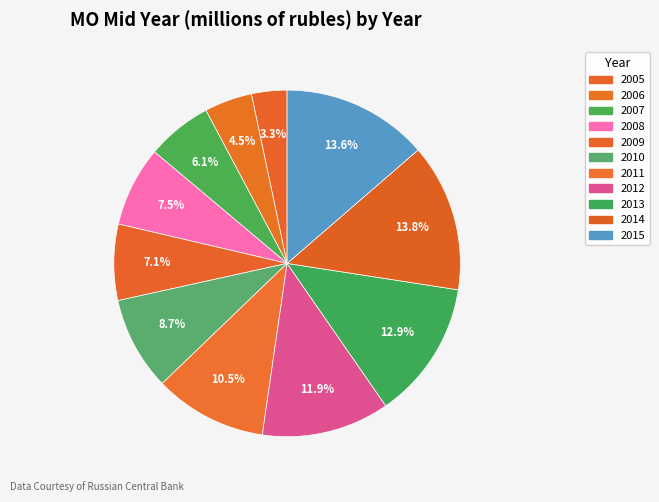

Which has a higher value, 2015 or 2007?

2015